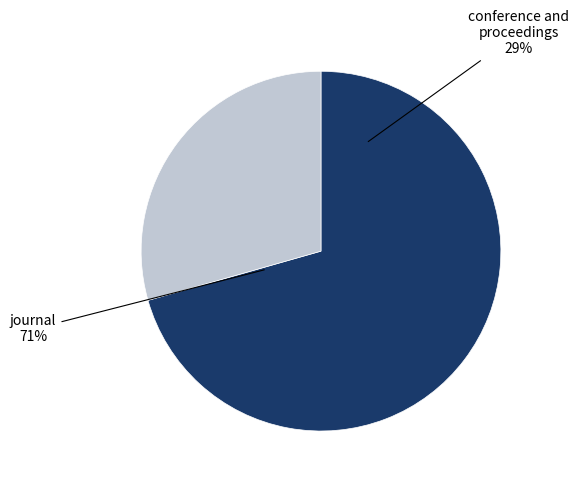

Count the number of slices in the pie.

2